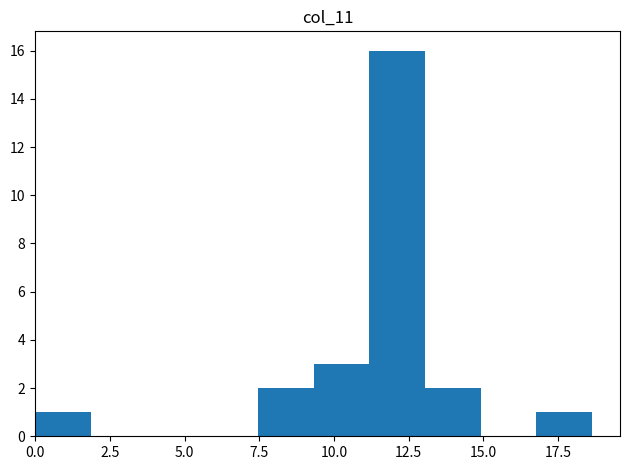

Read against the x-axis, roughly where is the centre of the tallest bar?

12.0